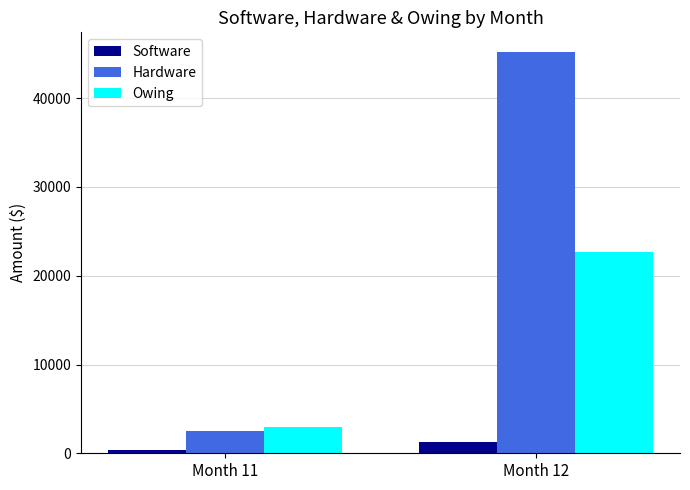

List the series in order of their overall mean, lowest first.

Software, Owing, Hardware